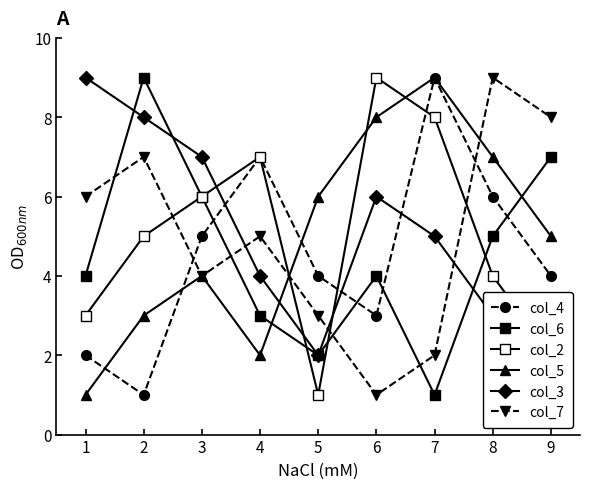

Reading left to right, what are all the values shown in this chart?

col_4: 2	1	5	7	4	3	9	6	4
col_6: 4	9	6	3	2	4	1	5	7
col_2: 3	5	6	7	1	9	8	4	2
col_5: 1	3	4	2	6	8	9	7	5
col_3: 9	8	7	4	2	6	5	3	1
col_7: 6	7	4	5	3	1	2	9	8